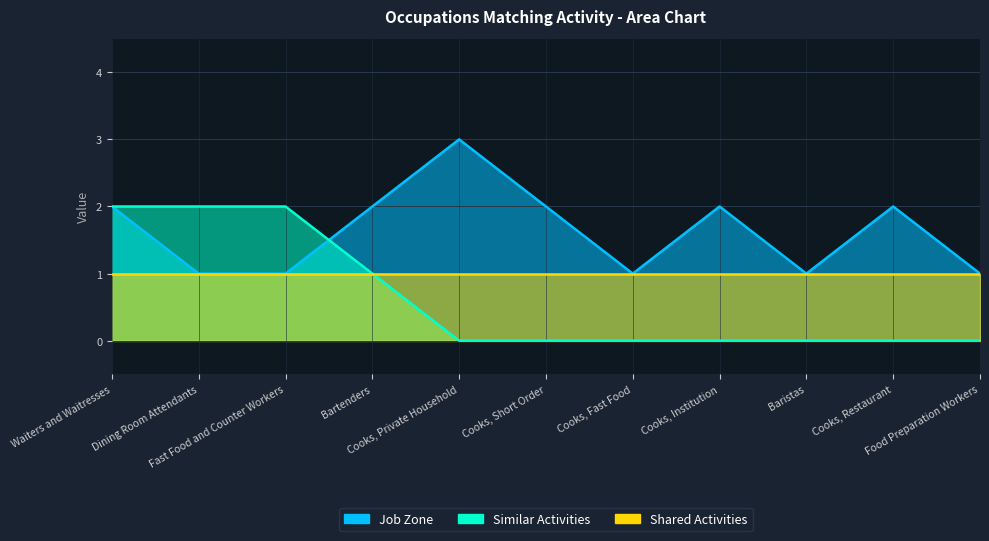

The value of Similar Activities at Dining Room Attendants is 2. True or false?

True